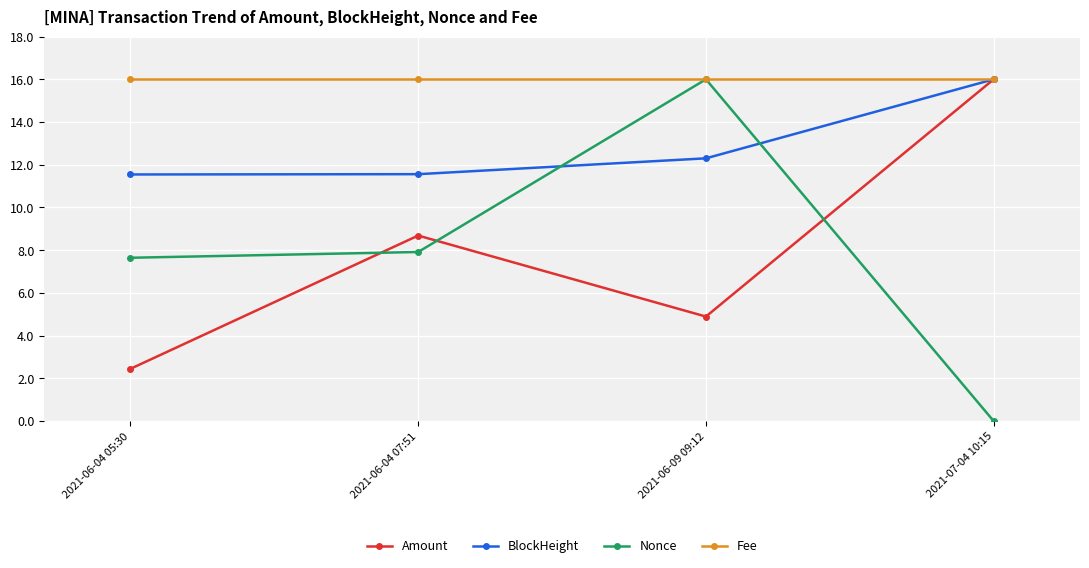

How many data points in Nonce are less than 7?

1